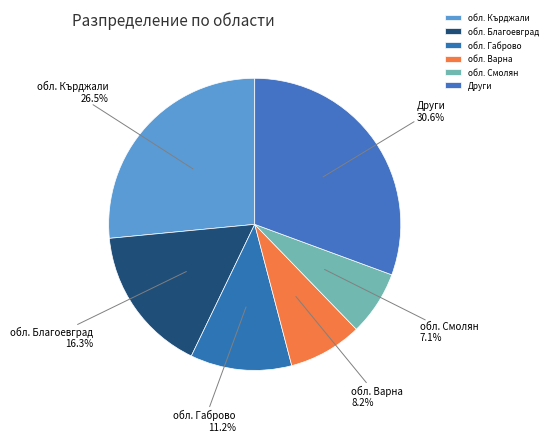

Which category has the smallest portion of the pie?

обл. Смолян